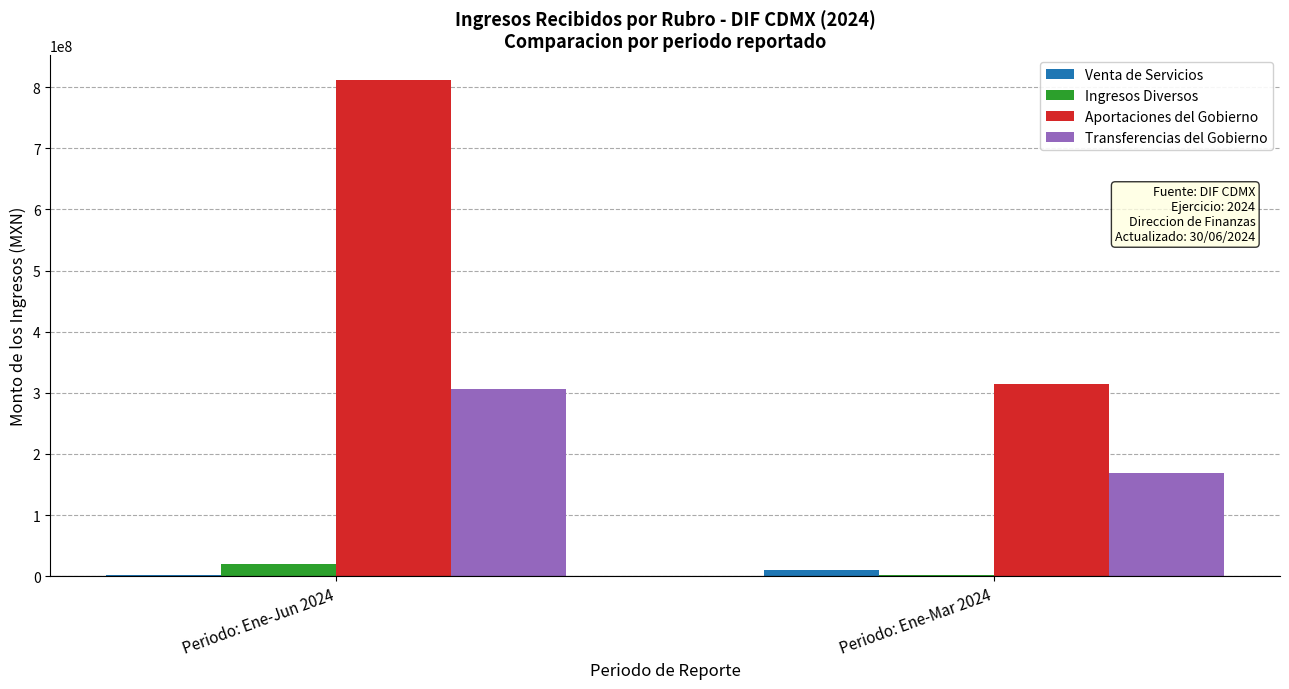

How many groups of bars are there?

2